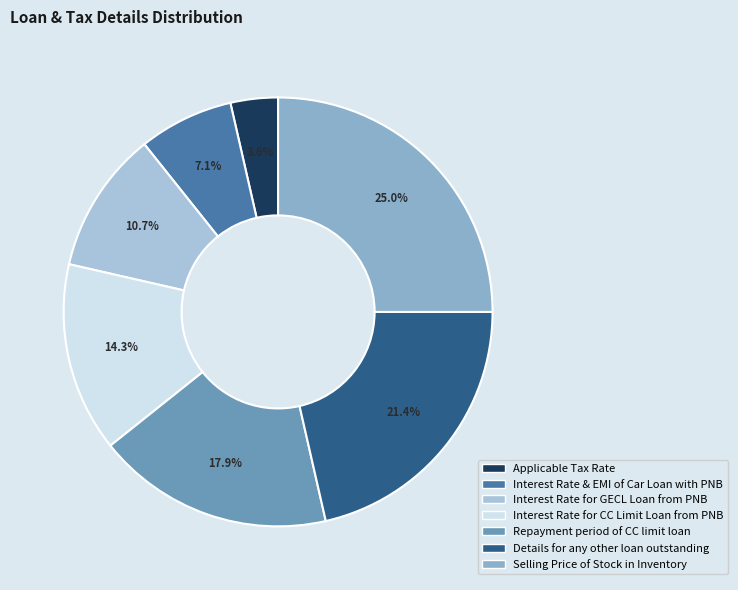

What percentage is the Applicable Tax Rate slice, to the nearest percent?

4%